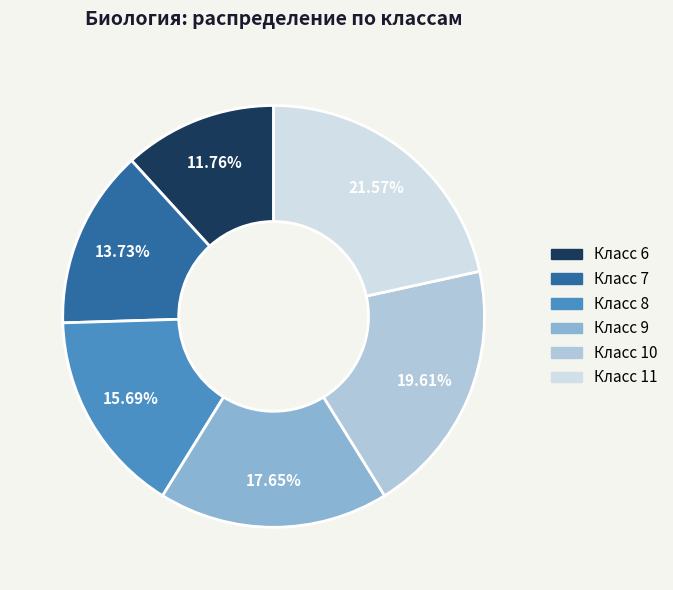

Which has a higher value, Класс 6 or Класс 7?

Класс 7